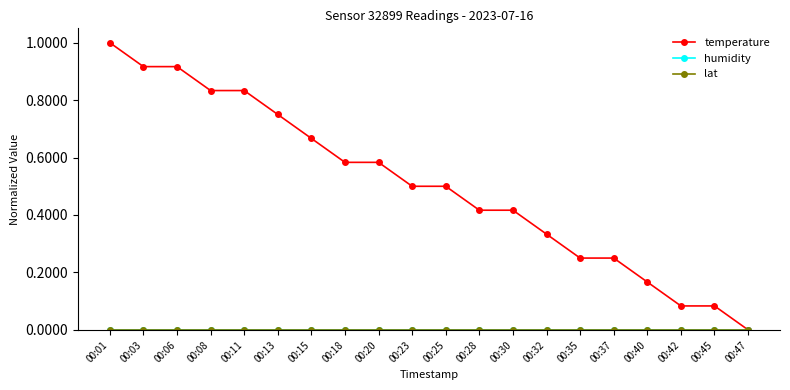

True or false: temperature and lat cross at least once.

False